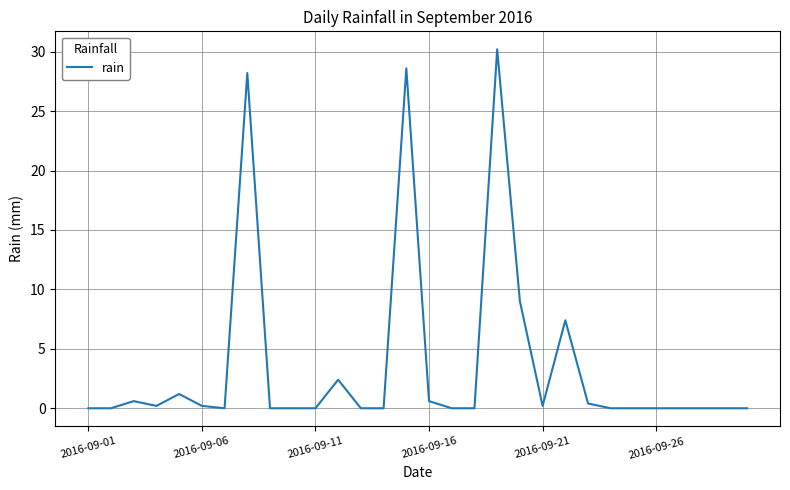

What is the difference between the maximum and minimum values?

30.2